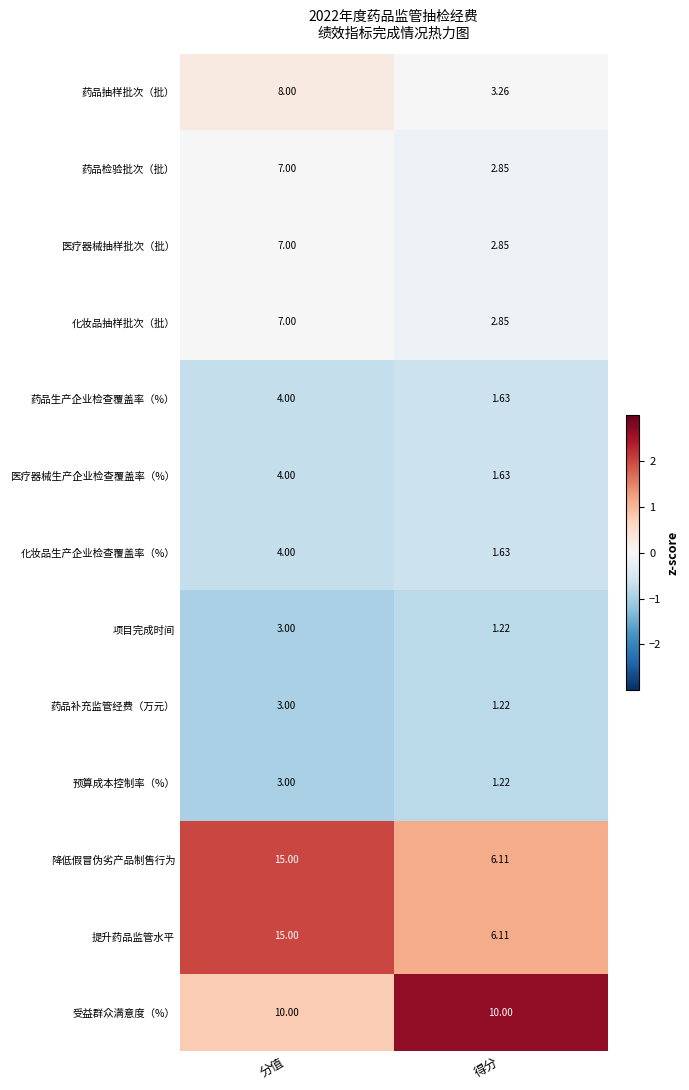

Is the value of 药品补充监管经费（万元） at 得分 greater than the value of 受益群众满意度（%） at 分值?

No